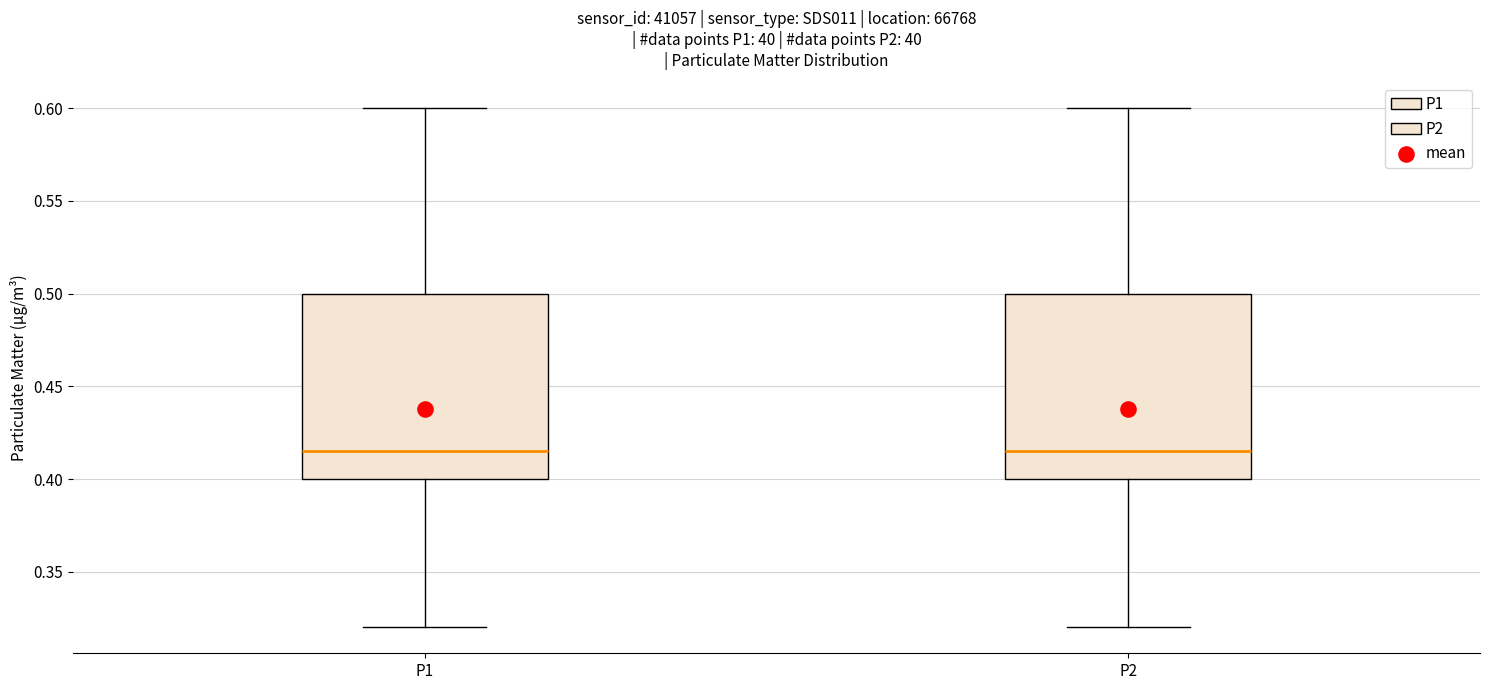

Where is the lower edge of the box for P2 on the y-axis? The values are not printed on the chart, so give them approximately, as read against the axis.

0.400